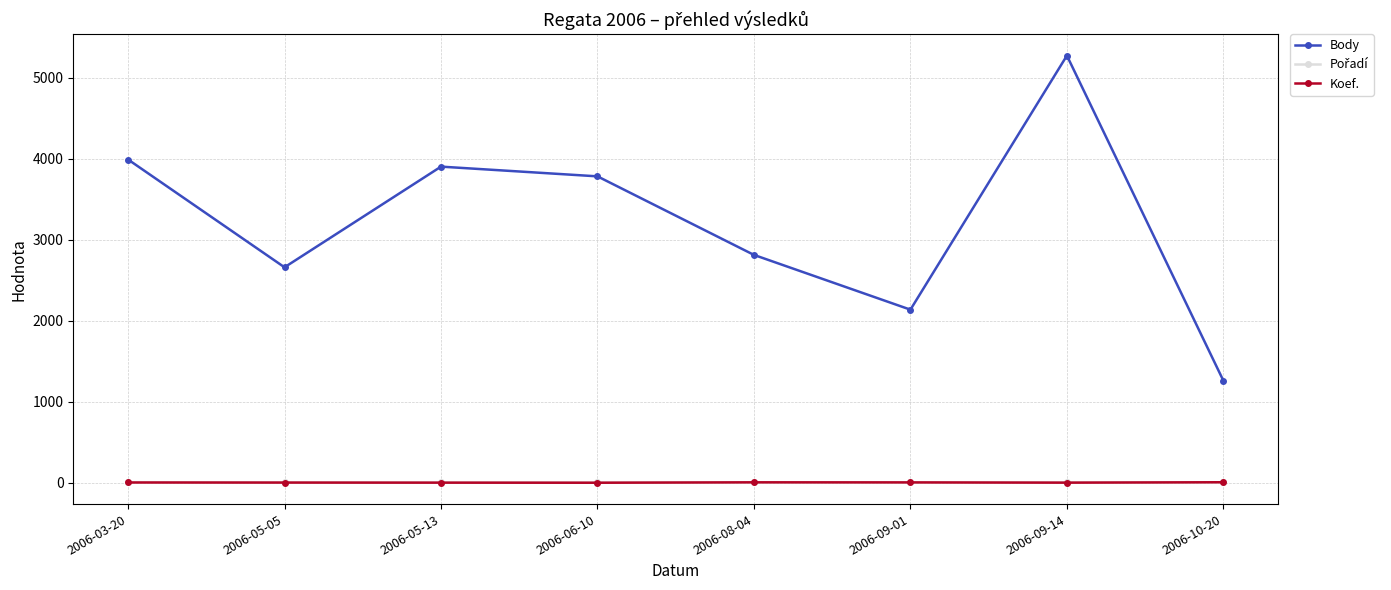

At how many categories does at least one series exceed 1181?

8